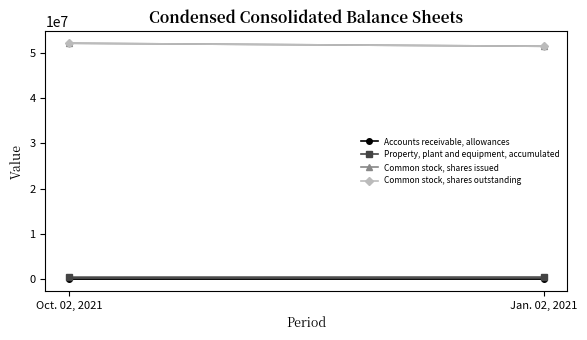

Does the chart have visible grid lines?

No